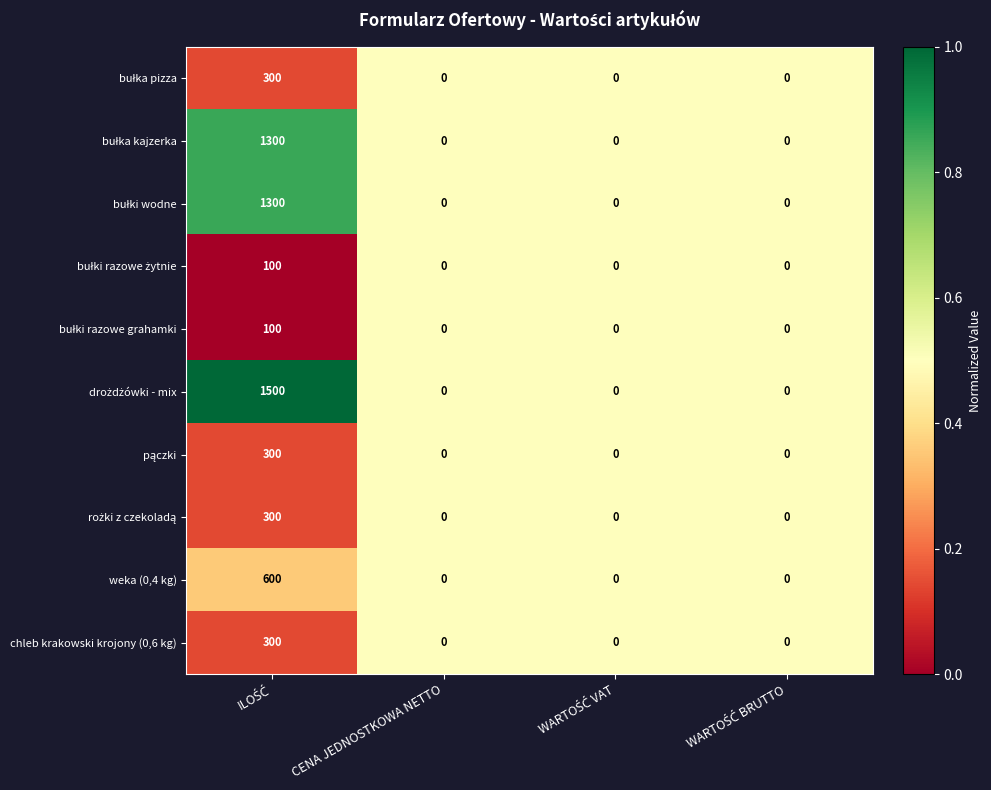

What is the maximum value shown in the chart?

1500